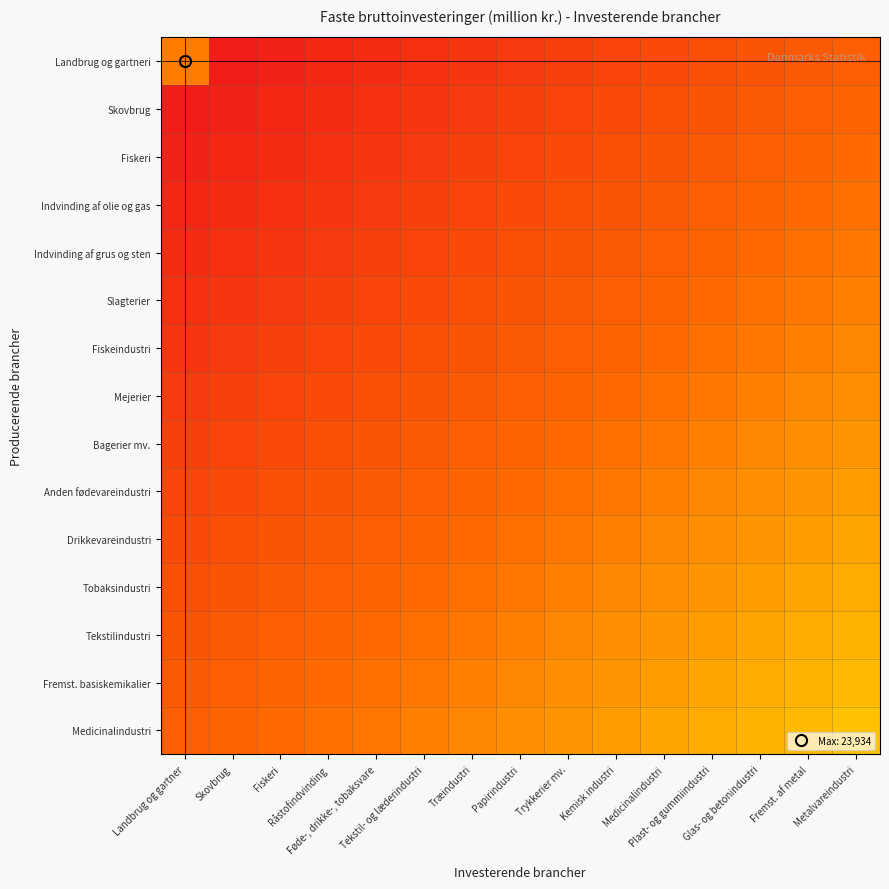

Reading left to right, list all the values displayed in this chart.

Landbrug og gartneri: Landbrug og gartner=0.4	Skovbrug=0.0	Fiskeri=0.0	Råstofindvinding=0.1	Føde-, drikke-, tobaksvare=0.1	Tekstil- og læderindustri=0.1	Træindustri=0.1	Papirindustri=0.1	Trykkerier mv.=0.2	Kemisk industri=0.2	Medicinalindustri=0.2	Plast- og gummiindustri=0.2	Glas- og betonindustri=0.3	Fremst. af metal=0.3	Metalvareindustri=0.3
Skovbrug: Landbrug og gartner=0.0	Skovbrug=0.0	Fiskeri=0.1	Råstofindvinding=0.1	Føde-, drikke-, tobaksvare=0.1	Tekstil- og læderindustri=0.1	Træindustri=0.1	Papirindustri=0.2	Trykkerier mv.=0.2	Kemisk industri=0.2	Medicinalindustri=0.2	Plast- og gummiindustri=0.3	Glas- og betonindustri=0.3	Fremst. af metal=0.3	Metalvareindustri=0.3
Fiskeri: Landbrug og gartner=0.0	Skovbrug=0.1	Fiskeri=0.1	Råstofindvinding=0.1	Føde-, drikke-, tobaksvare=0.1	Tekstil- og læderindustri=0.1	Træindustri=0.2	Papirindustri=0.2	Trykkerier mv.=0.2	Kemisk industri=0.2	Medicinalindustri=0.3	Plast- og gummiindustri=0.3	Glas- og betonindustri=0.3	Fremst. af metal=0.3	Metalvareindustri=0.3
Indvinding af olie og gas: Landbrug og gartner=0.1	Skovbrug=0.1	Fiskeri=0.1	Råstofindvinding=0.1	Føde-, drikke-, tobaksvare=0.1	Tekstil- og læderindustri=0.2	Træindustri=0.2	Papirindustri=0.2	Trykkerier mv.=0.2	Kemisk industri=0.3	Medicinalindustri=0.3	Plast- og gummiindustri=0.3	Glas- og betonindustri=0.3	Fremst. af metal=0.3	Metalvareindustri=0.4
Indvinding af grus og sten: Landbrug og gartner=0.1	Skovbrug=0.1	Fiskeri=0.1	Råstofindvinding=0.1	Føde-, drikke-, tobaksvare=0.2	Tekstil- og læderindustri=0.2	Træindustri=0.2	Papirindustri=0.2	Trykkerier mv.=0.3	Kemisk industri=0.3	Medicinalindustri=0.3	Plast- og gummiindustri=0.3	Glas- og betonindustri=0.3	Fremst. af metal=0.4	Metalvareindustri=0.4
Slagterier: Landbrug og gartner=0.1	Skovbrug=0.1	Fiskeri=0.1	Råstofindvinding=0.2	Føde-, drikke-, tobaksvare=0.2	Tekstil- og læderindustri=0.2	Træindustri=0.2	Papirindustri=0.3	Trykkerier mv.=0.3	Kemisk industri=0.3	Medicinalindustri=0.3	Plast- og gummiindustri=0.3	Glas- og betonindustri=0.4	Fremst. af metal=0.4	Metalvareindustri=0.4
Fiskeindustri: Landbrug og gartner=0.1	Skovbrug=0.1	Fiskeri=0.2	Råstofindvinding=0.2	Føde-, drikke-, tobaksvare=0.2	Tekstil- og læderindustri=0.2	Træindustri=0.3	Papirindustri=0.3	Trykkerier mv.=0.3	Kemisk industri=0.3	Medicinalindustri=0.3	Plast- og gummiindustri=0.4	Glas- og betonindustri=0.4	Fremst. af metal=0.4	Metalvareindustri=0.4
Mejerier: Landbrug og gartner=0.1	Skovbrug=0.2	Fiskeri=0.2	Råstofindvinding=0.2	Føde-, drikke-, tobaksvare=0.2	Tekstil- og læderindustri=0.3	Træindustri=0.3	Papirindustri=0.3	Trykkerier mv.=0.3	Kemisk industri=0.3	Medicinalindustri=0.4	Plast- og gummiindustri=0.4	Glas- og betonindustri=0.4	Fremst. af metal=0.4	Metalvareindustri=0.4
Bagerier mv.: Landbrug og gartner=0.2	Skovbrug=0.2	Fiskeri=0.2	Råstofindvinding=0.2	Føde-, drikke-, tobaksvare=0.3	Tekstil- og læderindustri=0.3	Træindustri=0.3	Papirindustri=0.3	Trykkerier mv.=0.3	Kemisk industri=0.4	Medicinalindustri=0.4	Plast- og gummiindustri=0.4	Glas- og betonindustri=0.4	Fremst. af metal=0.4	Metalvareindustri=0.5
Anden fødevareindustri: Landbrug og gartner=0.2	Skovbrug=0.2	Fiskeri=0.2	Råstofindvinding=0.3	Føde-, drikke-, tobaksvare=0.3	Tekstil- og læderindustri=0.3	Træindustri=0.3	Papirindustri=0.3	Trykkerier mv.=0.4	Kemisk industri=0.4	Medicinalindustri=0.4	Plast- og gummiindustri=0.4	Glas- og betonindustri=0.4	Fremst. af metal=0.5	Metalvareindustri=0.5
Drikkevareindustri: Landbrug og gartner=0.2	Skovbrug=0.2	Fiskeri=0.3	Råstofindvinding=0.3	Føde-, drikke-, tobaksvare=0.3	Tekstil- og læderindustri=0.3	Træindustri=0.3	Papirindustri=0.4	Trykkerier mv.=0.4	Kemisk industri=0.4	Medicinalindustri=0.4	Plast- og gummiindustri=0.4	Glas- og betonindustri=0.5	Fremst. af metal=0.5	Metalvareindustri=0.5
Tobaksindustri: Landbrug og gartner=0.2	Skovbrug=0.3	Fiskeri=0.3	Råstofindvinding=0.3	Føde-, drikke-, tobaksvare=0.3	Tekstil- og læderindustri=0.3	Træindustri=0.4	Papirindustri=0.4	Trykkerier mv.=0.4	Kemisk industri=0.4	Medicinalindustri=0.4	Plast- og gummiindustri=0.5	Glas- og betonindustri=0.5	Fremst. af metal=0.5	Metalvareindustri=0.5
Tekstilindustri: Landbrug og gartner=0.3	Skovbrug=0.3	Fiskeri=0.3	Råstofindvinding=0.3	Føde-, drikke-, tobaksvare=0.3	Tekstil- og læderindustri=0.4	Træindustri=0.4	Papirindustri=0.4	Trykkerier mv.=0.4	Kemisk industri=0.4	Medicinalindustri=0.5	Plast- og gummiindustri=0.5	Glas- og betonindustri=0.5	Fremst. af metal=0.5	Metalvareindustri=0.6
Fremst. basiskemikalier: Landbrug og gartner=0.3	Skovbrug=0.3	Fiskeri=0.3	Råstofindvinding=0.3	Føde-, drikke-, tobaksvare=0.4	Tekstil- og læderindustri=0.4	Træindustri=0.4	Papirindustri=0.4	Trykkerier mv.=0.4	Kemisk industri=0.5	Medicinalindustri=0.5	Plast- og gummiindustri=0.5	Glas- og betonindustri=0.5	Fremst. af metal=0.6	Metalvareindustri=0.6
Medicinalindustri: Landbrug og gartner=0.3	Skovbrug=0.3	Fiskeri=0.3	Råstofindvinding=0.4	Føde-, drikke-, tobaksvare=0.4	Tekstil- og læderindustri=0.4	Træindustri=0.4	Papirindustri=0.4	Trykkerier mv.=0.5	Kemisk industri=0.5	Medicinalindustri=0.5	Plast- og gummiindustri=0.5	Glas- og betonindustri=0.6	Fremst. af metal=0.6	Metalvareindustri=0.6